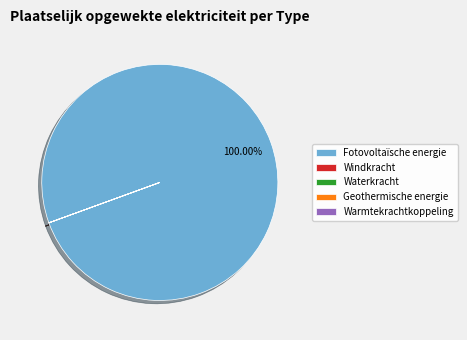

Is Fotovoltaïsche energie the majority of the pie?

Yes